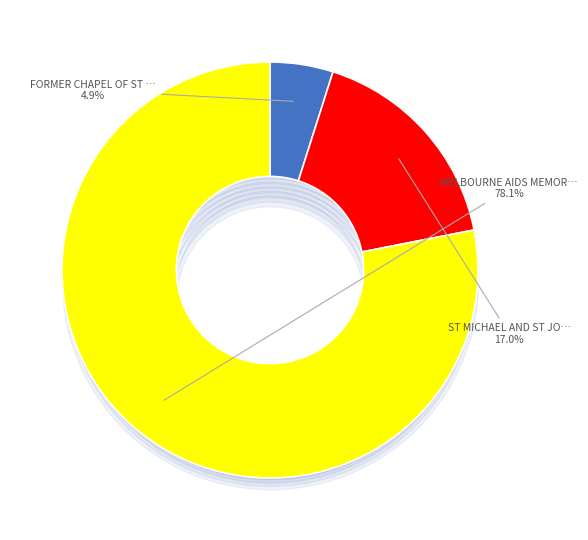

Is there a majority slice in this chart?

Yes